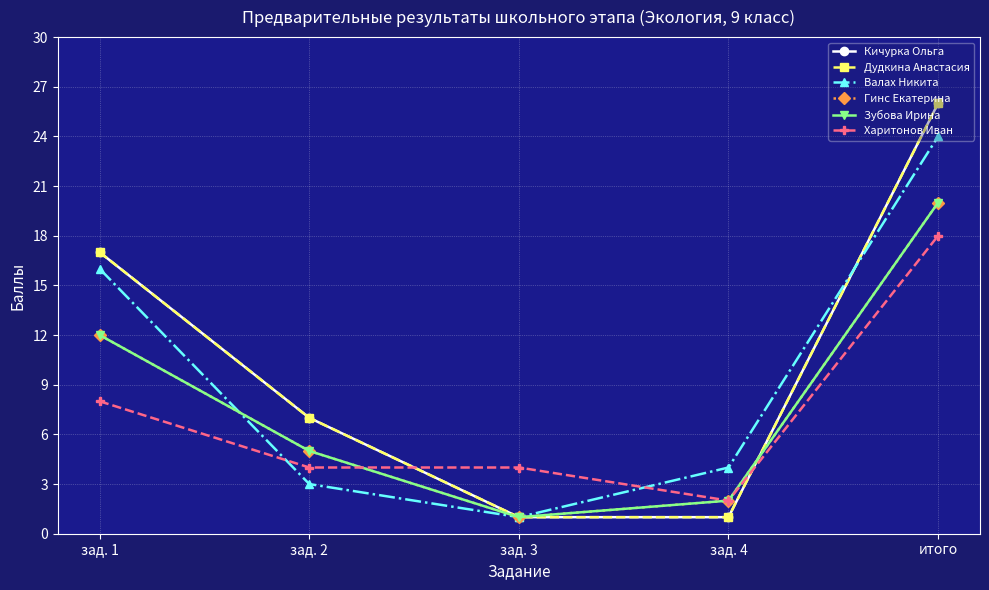

Reading left to right, list all the values displayed in this chart.

Кичурка Ольга: зад. 1=17	зад. 2=7	зад. 3=1	зад. 4=1	итого=26
Дудкина Анастасия: зад. 1=17	зад. 2=7	зад. 3=1	зад. 4=1	итого=26
Валах Никита: зад. 1=16	зад. 2=3	зад. 3=1	зад. 4=4	итого=24
Гинс Екатерина: зад. 1=12	зад. 2=5	зад. 3=1	зад. 4=2	итого=20
Зубова Ирина: зад. 1=12	зад. 2=5	зад. 3=1	зад. 4=2	итого=20
Харитонов Иван: зад. 1=8	зад. 2=4	зад. 3=4	зад. 4=2	итого=18